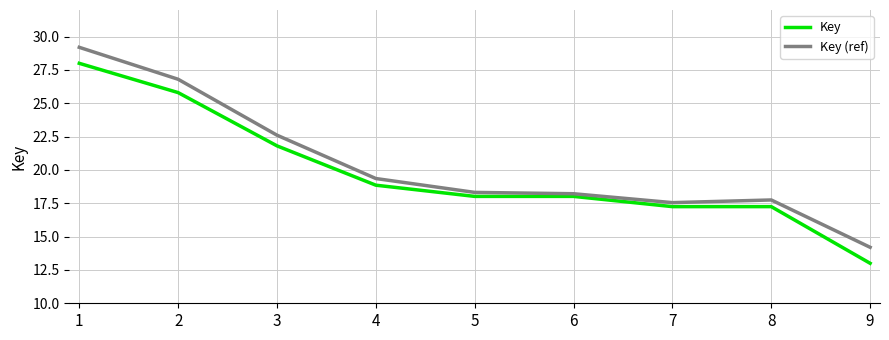

Between 1 and 8, which series saw the biggest shift?

Key (ref)